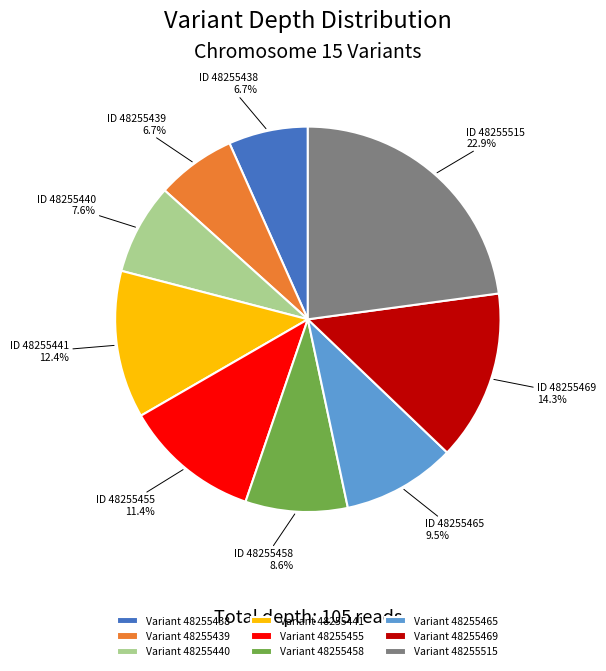

Do Variant 48255515 and Variant 48255439 together represent more than half of the pie?

No